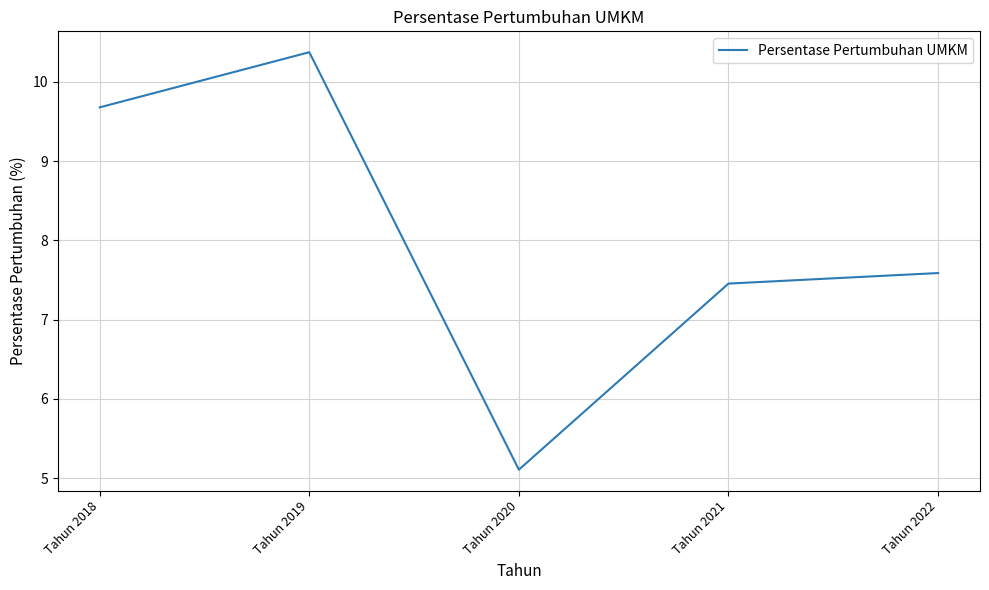

What is the minimum value shown in the chart?

5.1